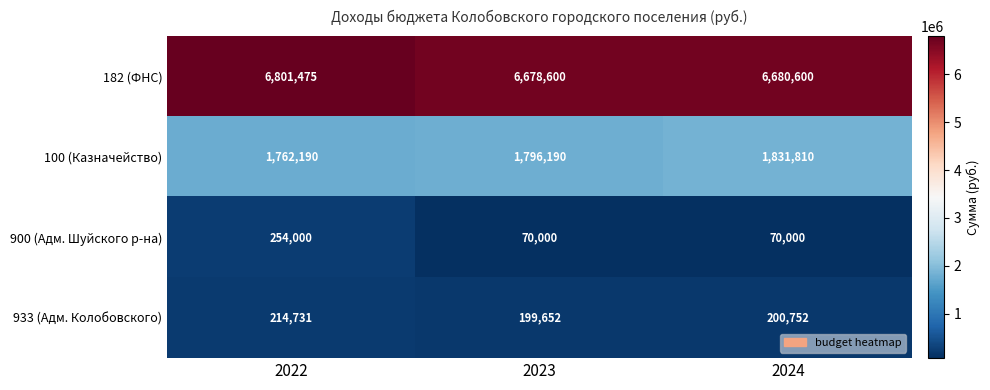

What is the approximate value of 100 (Казначейство) at 2022?

1762190